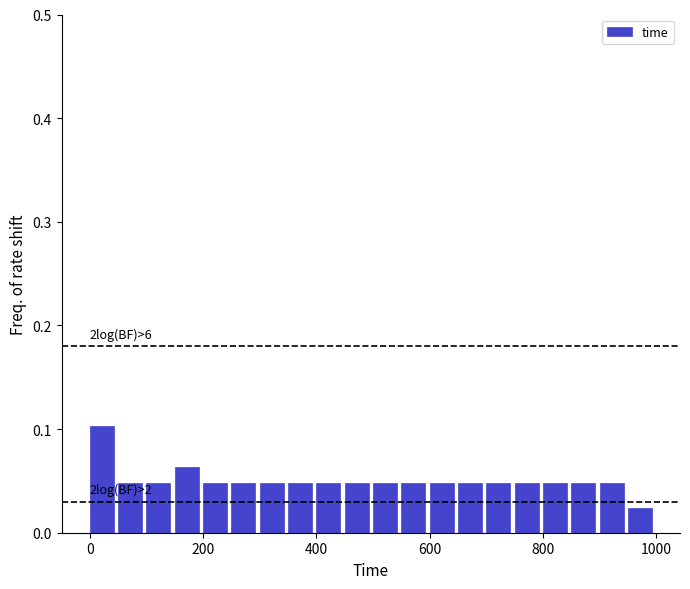

Read against the x-axis, roughly where is the centre of the tallest bar?

20